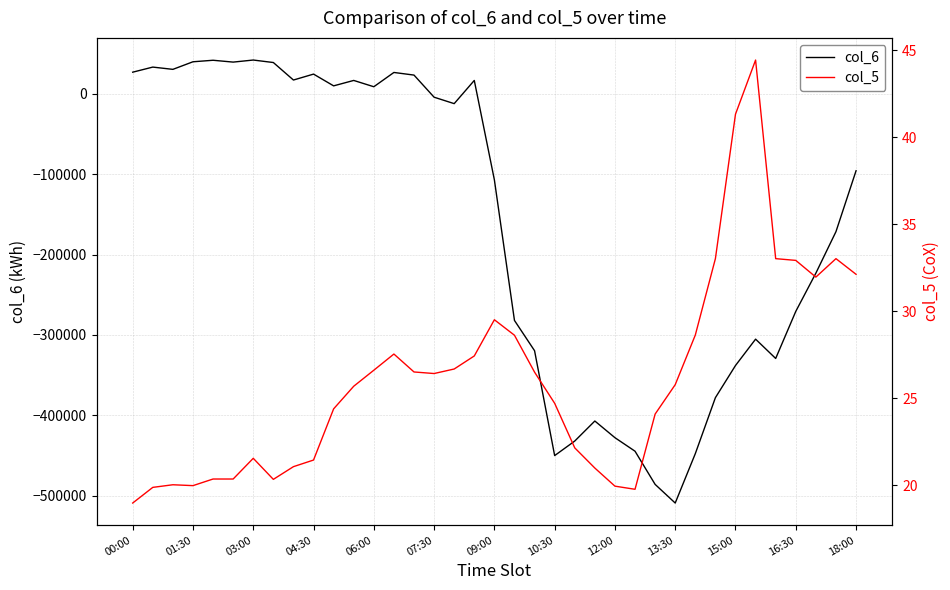

Which category has the lowest value in the col_6 series?

13:30